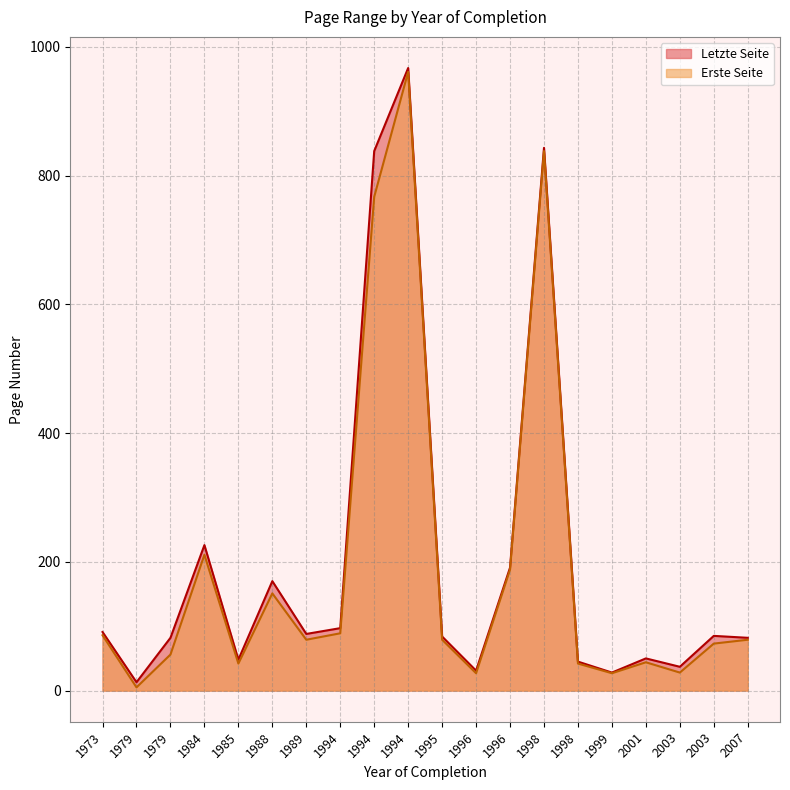

Is it true that Erste Seite equals 119 at 2007?

False